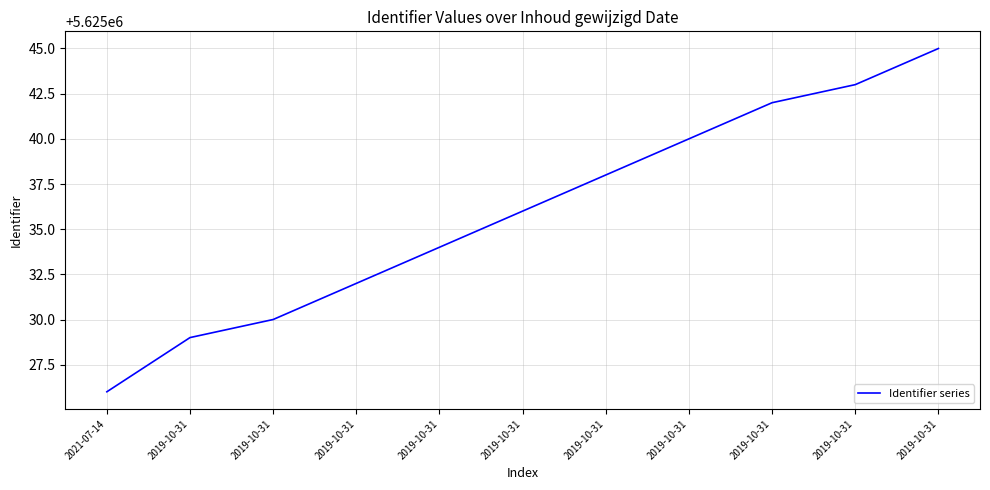

What is the maximum value shown in the chart?

5625045